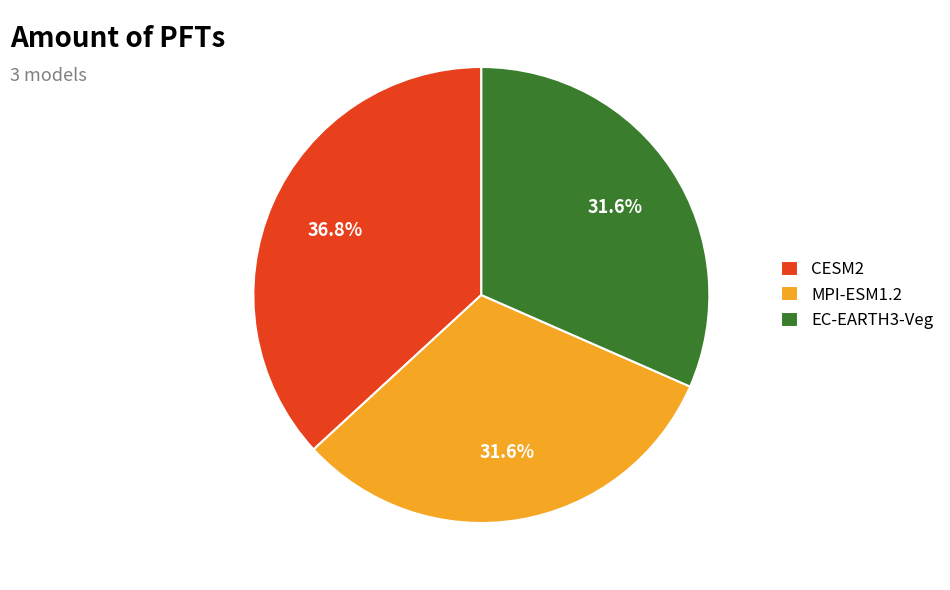

Is it true that CESM2 is 37% of the pie?

True